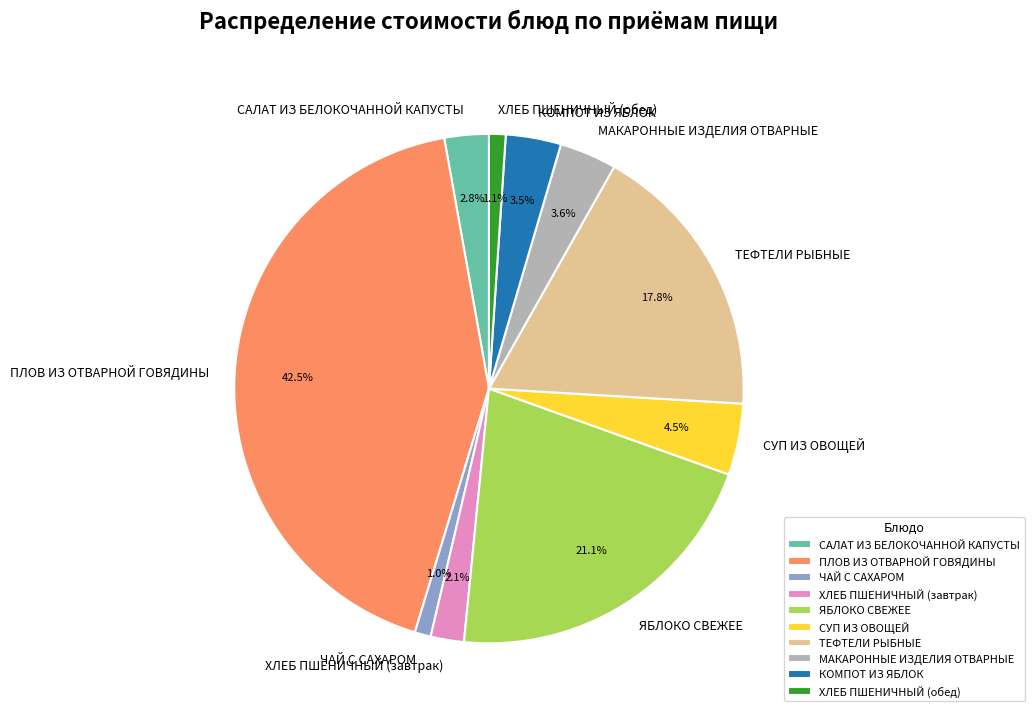

To the nearest percent, what is the combined percentage of ЧАЙ С САХАРОМ and ХЛЕБ ПШЕНИЧНЫЙ (завтрак)?

3%